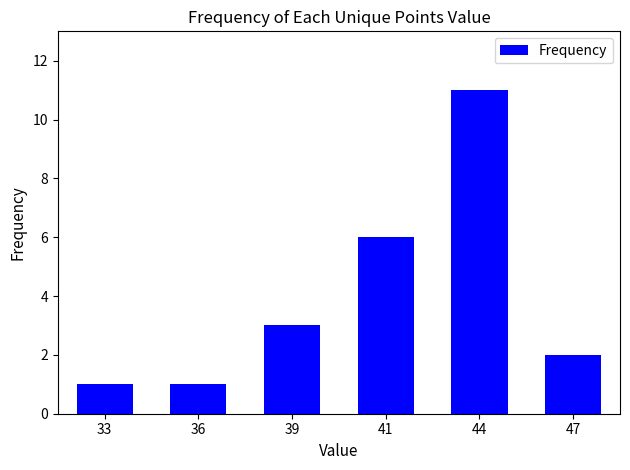

What is the average value?

4